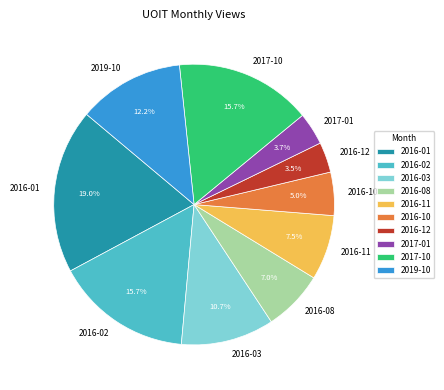

What is the ratio of the value at 2016-01 to the value at 2016-11?

2.5